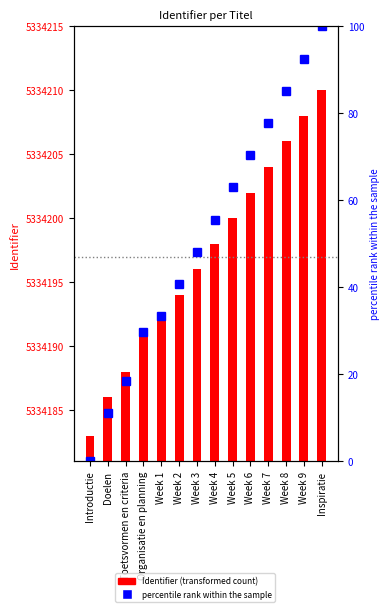

True or false: percentile rank within the sample has a value of 61.5 at Week 2.

False